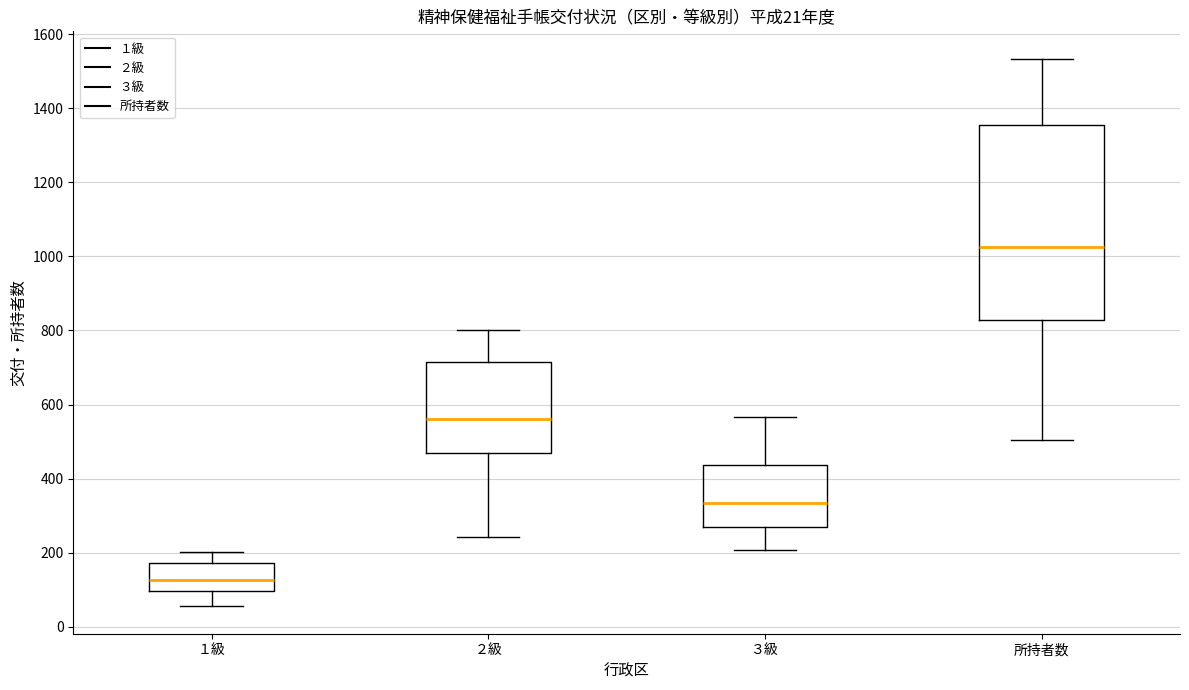

Which box is the tallest, from its lower edge to its upper edge?

所持者数